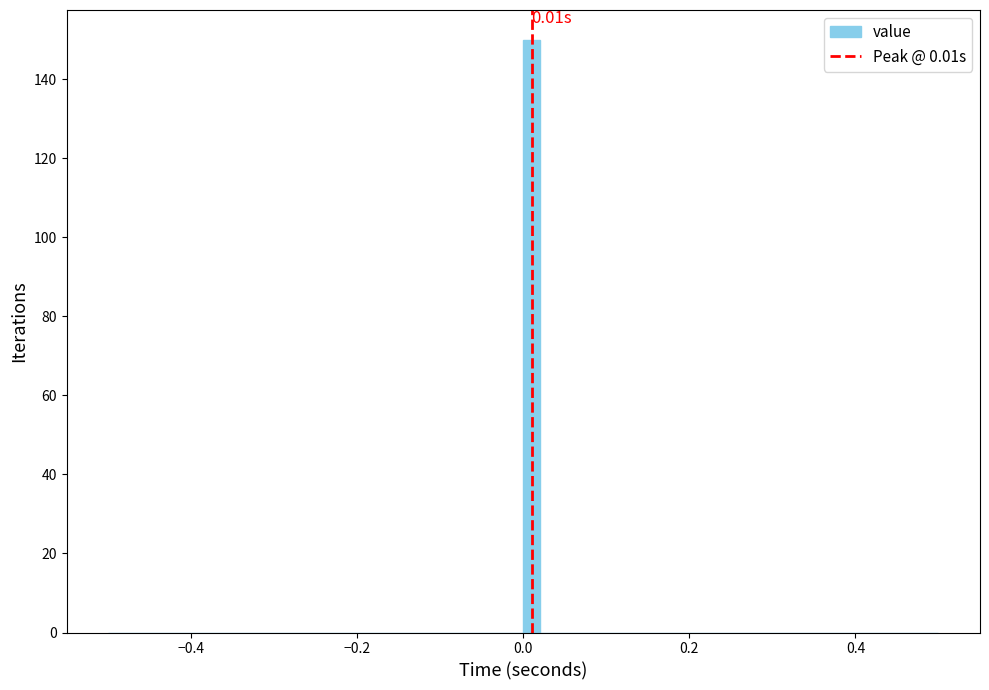

Around what value on the x-axis is the tallest bar? Give the approximate position of its centre, as read against the axis.

0.02